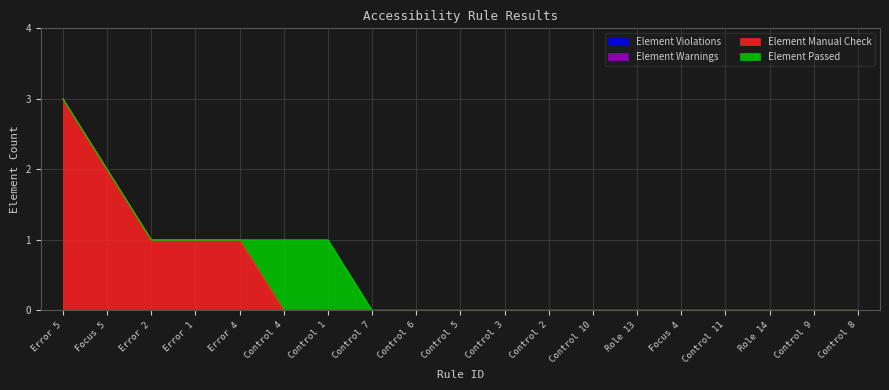

True or false: Element Manual Check and Element Warnings intersect in this chart.

False